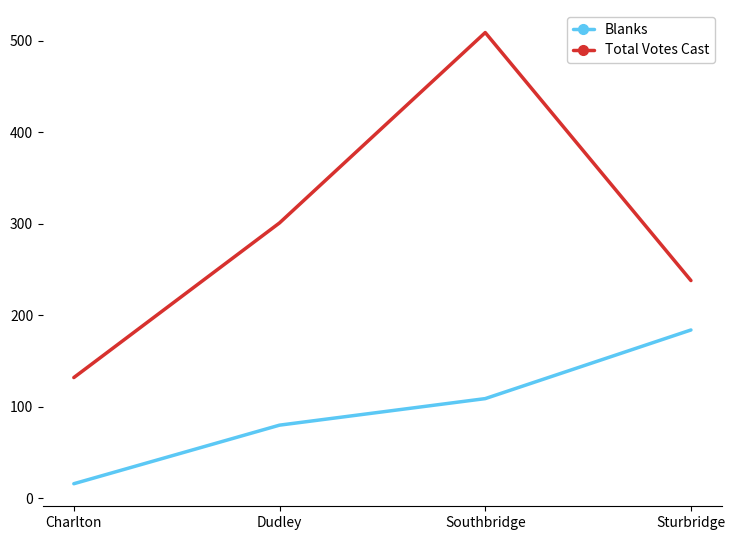

How many interior local peaks does the Total Votes Cast series have?

1